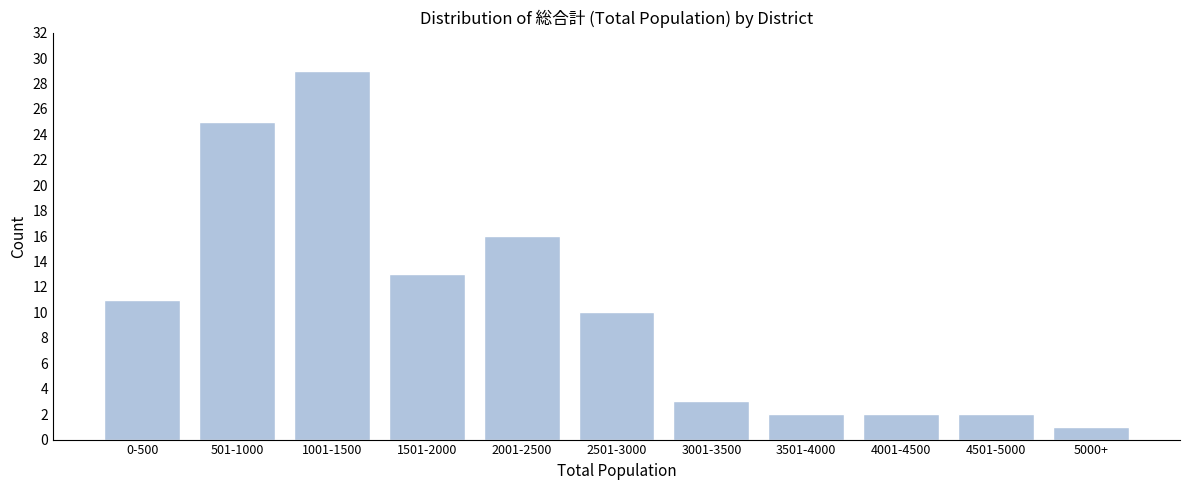

Reading left to right, extract all data points from this chart.

11	25	29	13	16	10	3	2	2	2	1